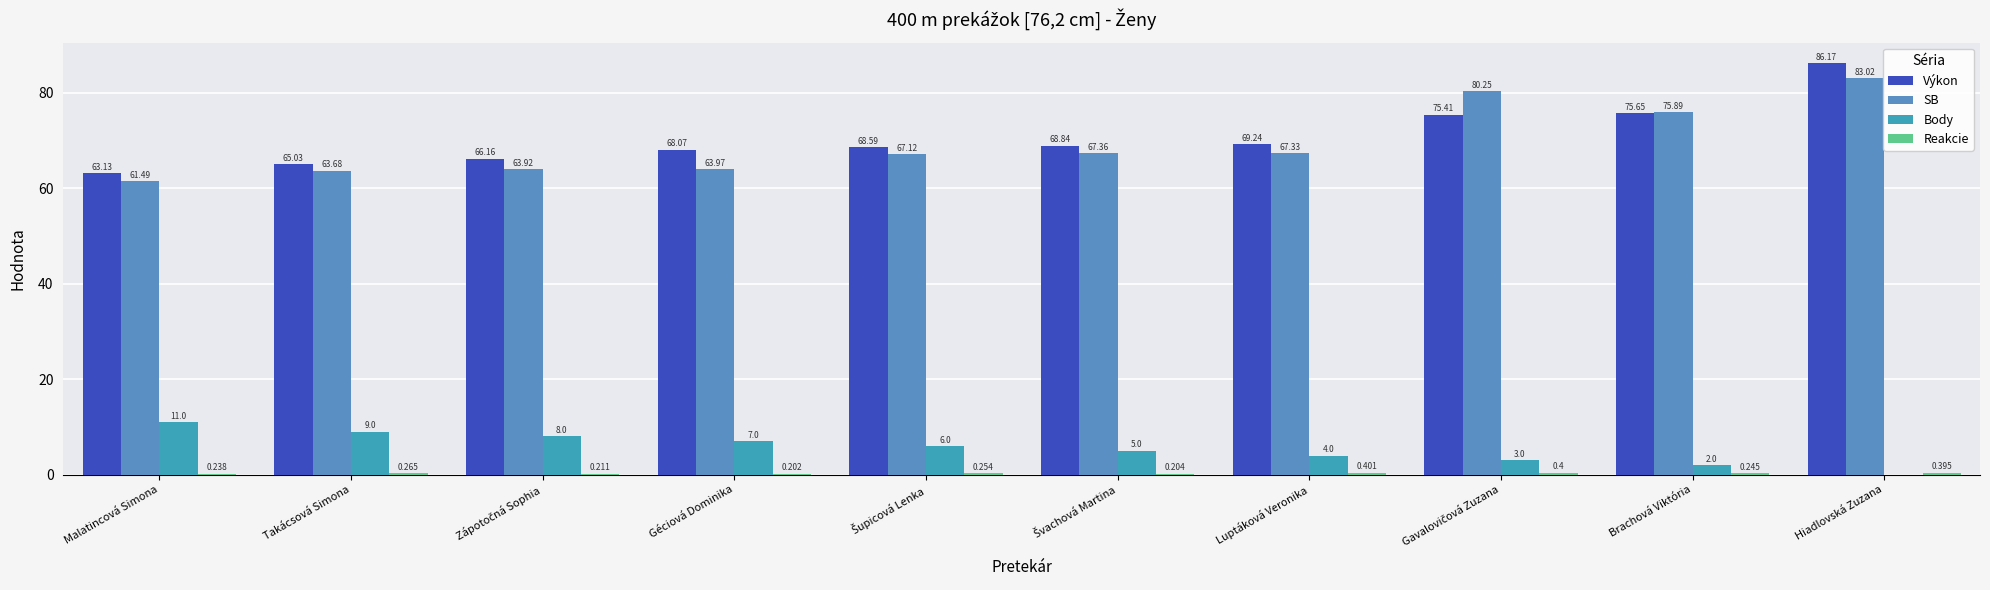

Which series changed the most between Géciová Dominika and Gavalovičová Zuzana?

SB